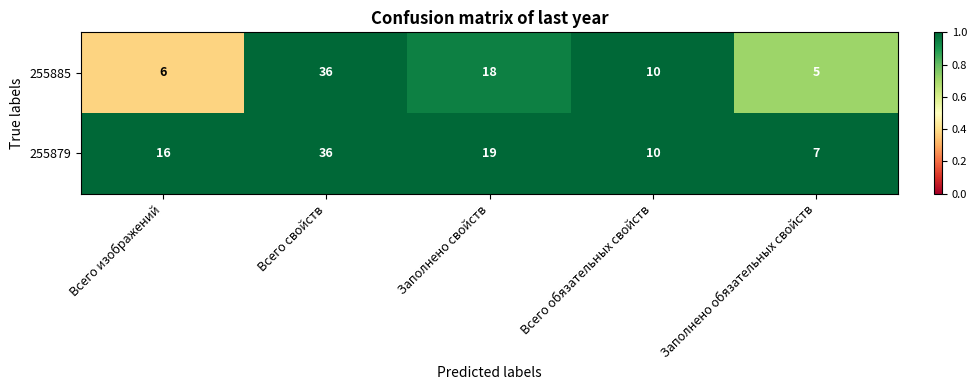

What is the greatest value displayed?

36